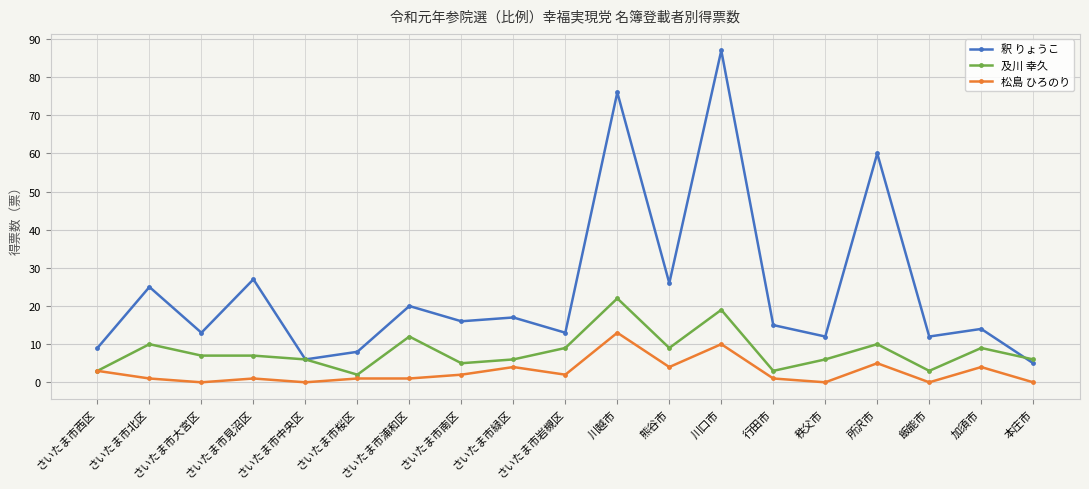

Where does the 釈 りょうこ series first go above 15?

さいたま市北区